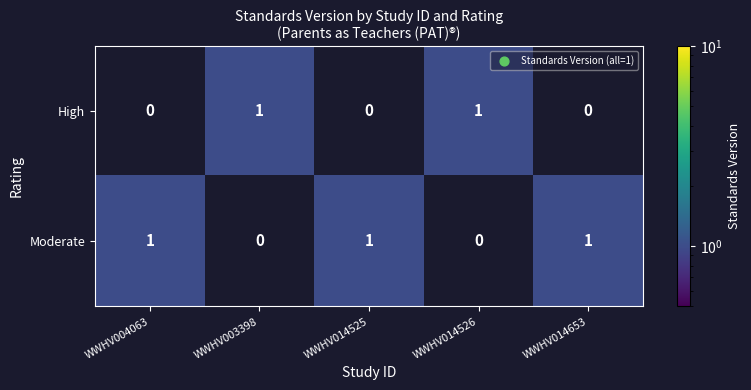

At WWHV014525, list the series in order from largest to smallest.

Moderate, High